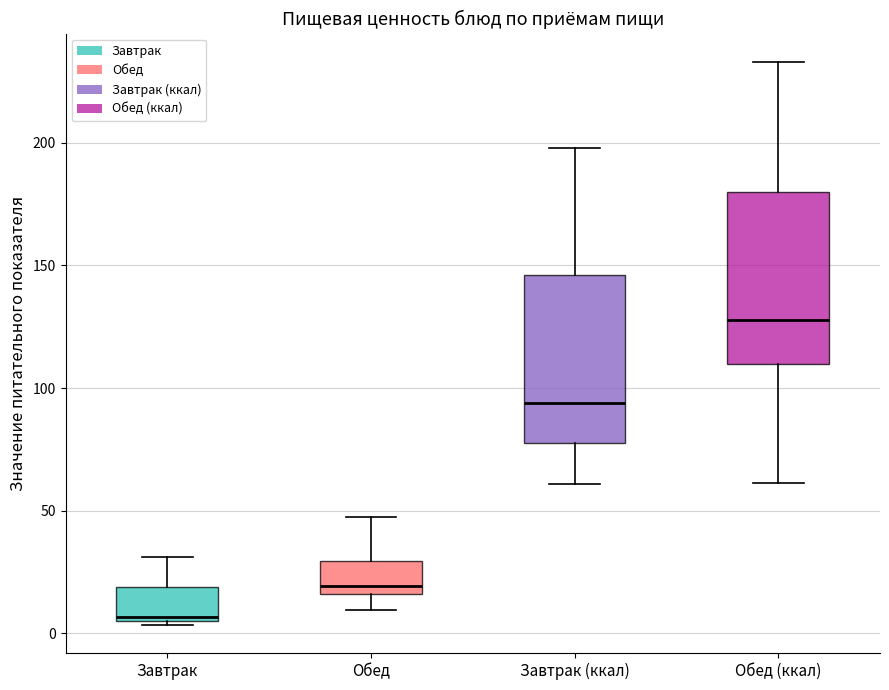

Reading left to right, read every box against the y-axis: the position of its median line, the range the box covers, and the ends of its whiskers. The values are not printed on the chart, so give them approximately, as read against the axis.

Завтрак: median 5 (just above the box's lower edge), box 5 to 20, whiskers 5 (just below the box's lower edge) to 30
Обед: median 20, box 15 to 30, whiskers 10 to 45
Завтрак (ккал): median 95, box 80 to 145, whiskers 60 to 200
Обед (ккал): median 130, box 110 to 180, whiskers 60 to 235